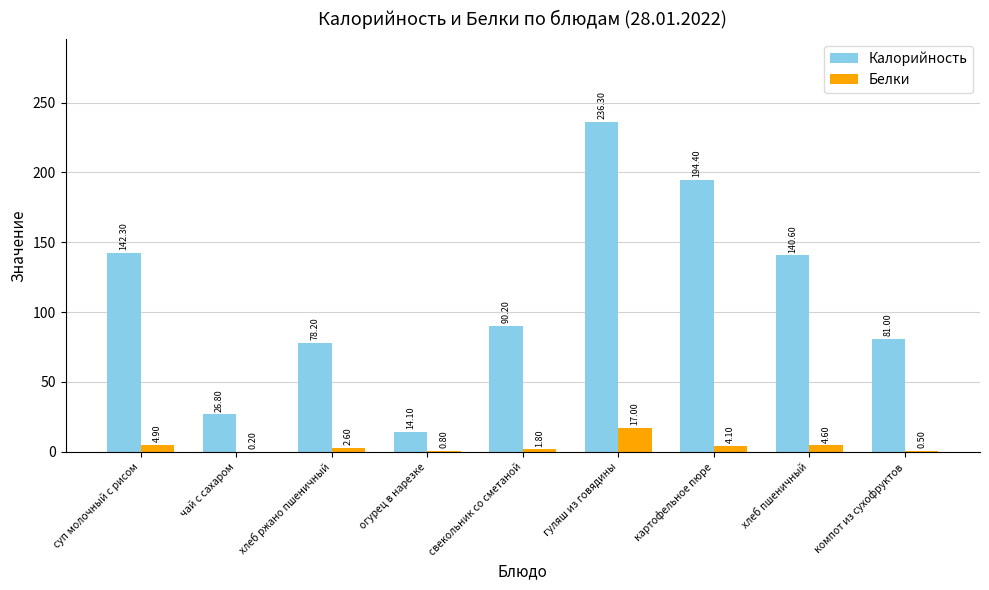

Where is Калорийность nearest to the value 125?

хлеб пшеничный